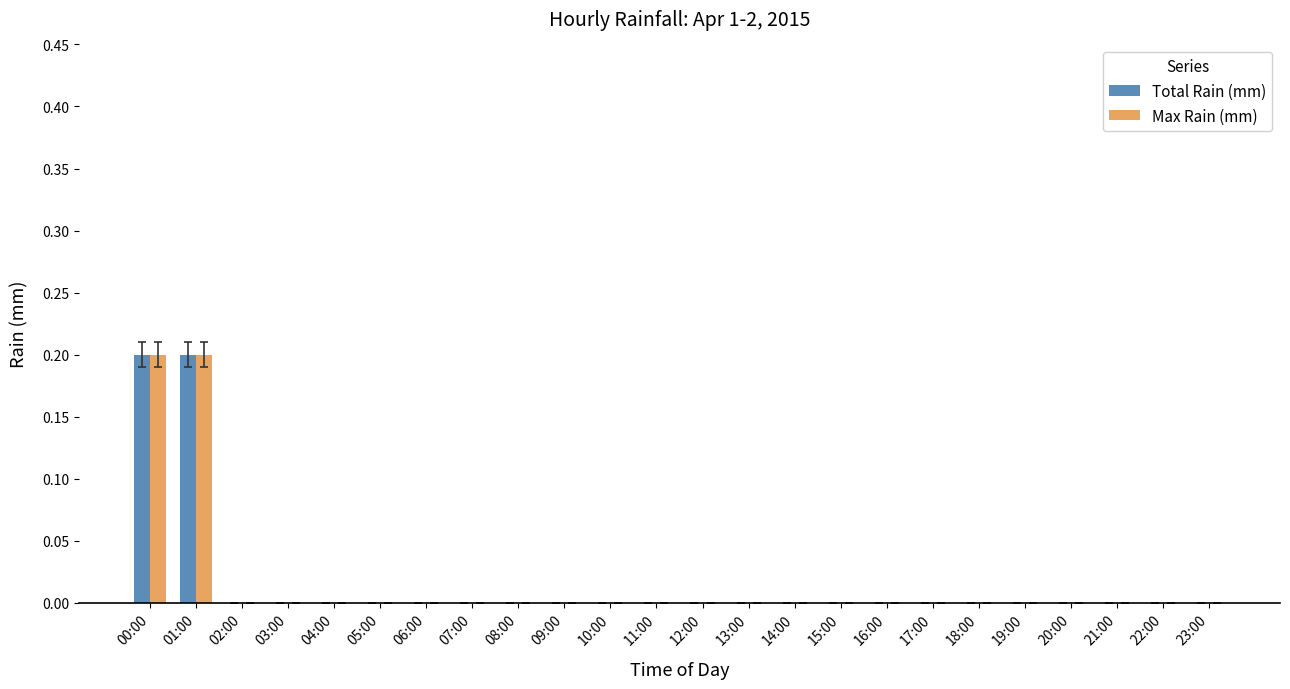

The value of Total Rain (mm) at 09:00 is 0.1. True or false?

False